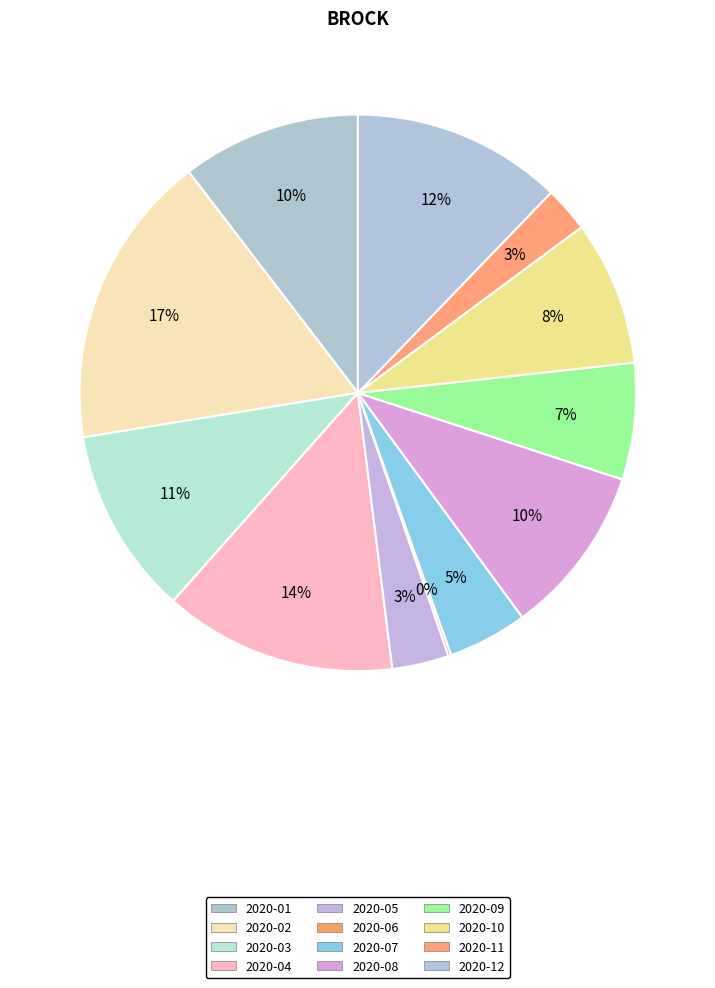

Count the number of slices in the pie.

12